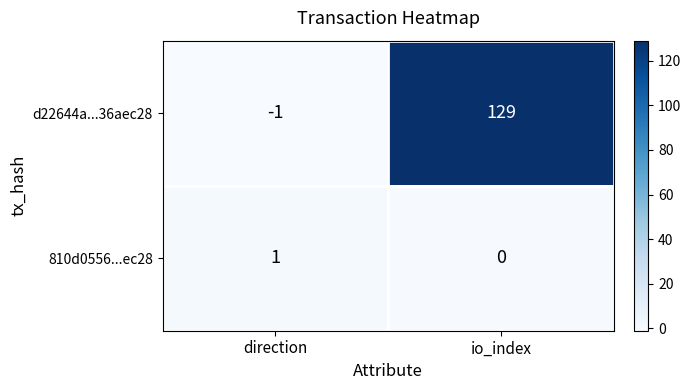

Rank the series at io_index from highest to lowest value.

d22644a...36aec28, 810d0556...ec28